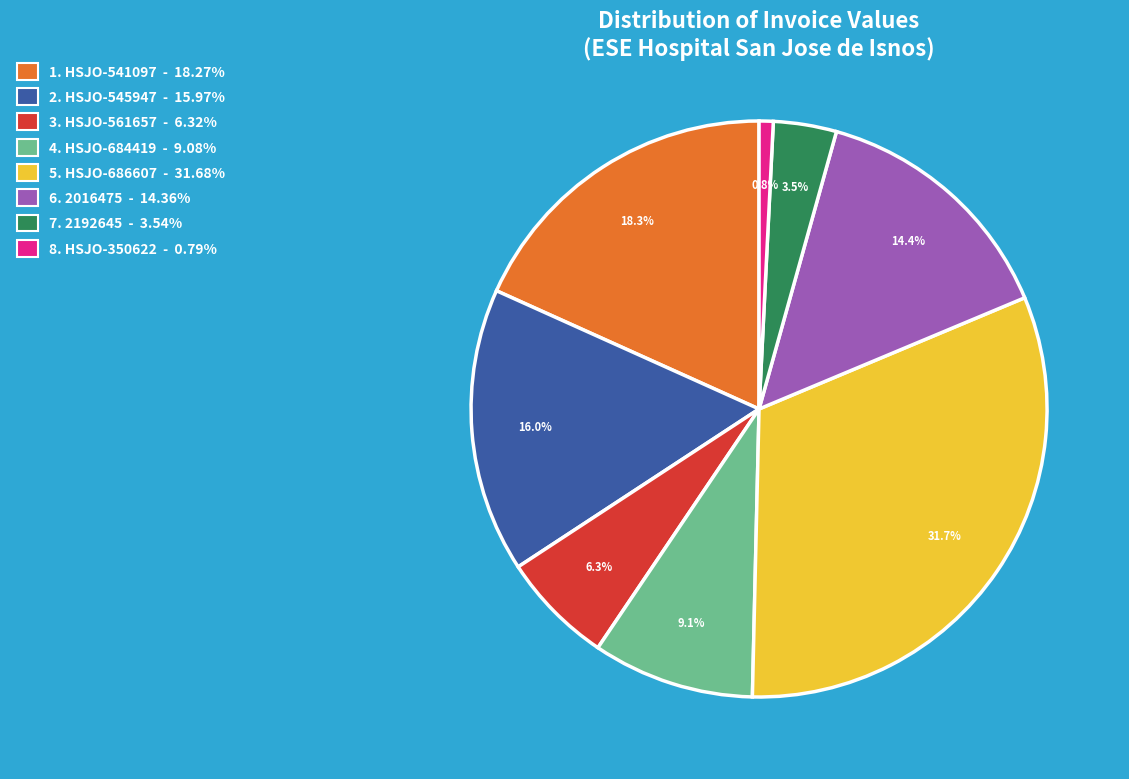

To the nearest percent, what is the difference between the largest and smallest slice percentages?

31%